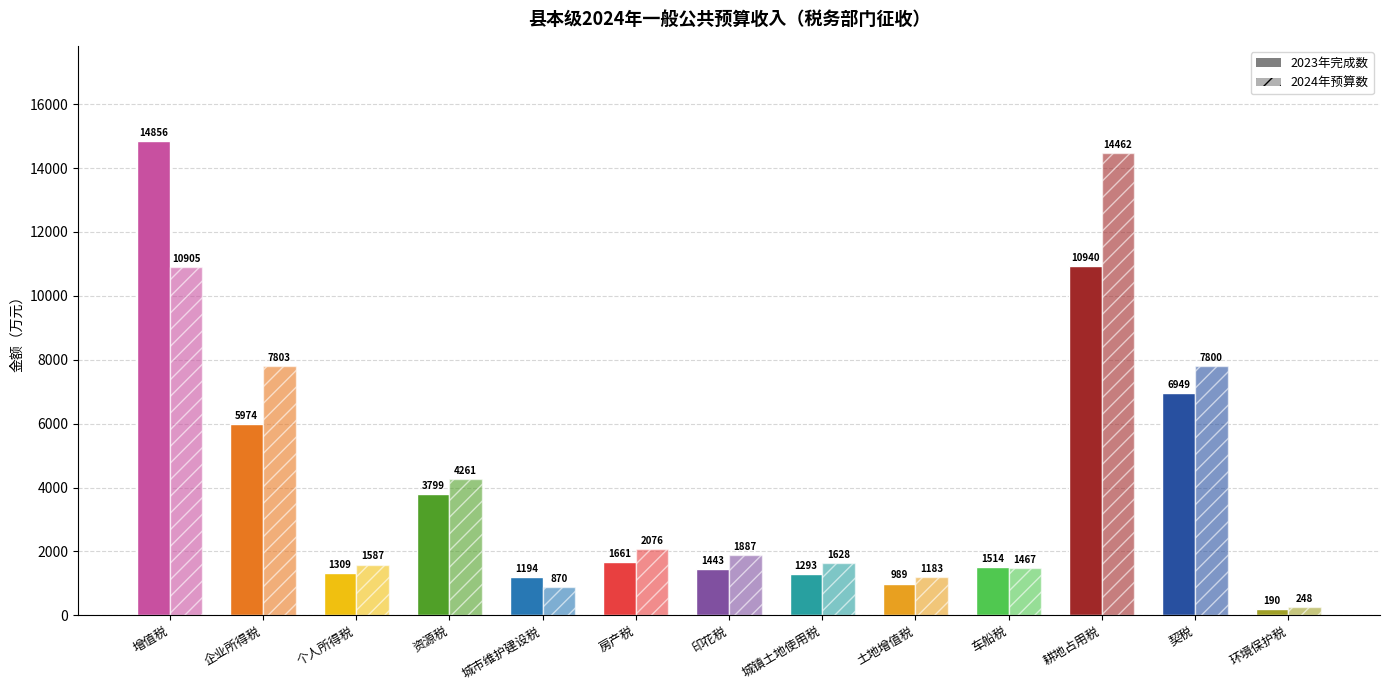

Is it true that 2023年完成数 equals 14856 at 增值税?

True